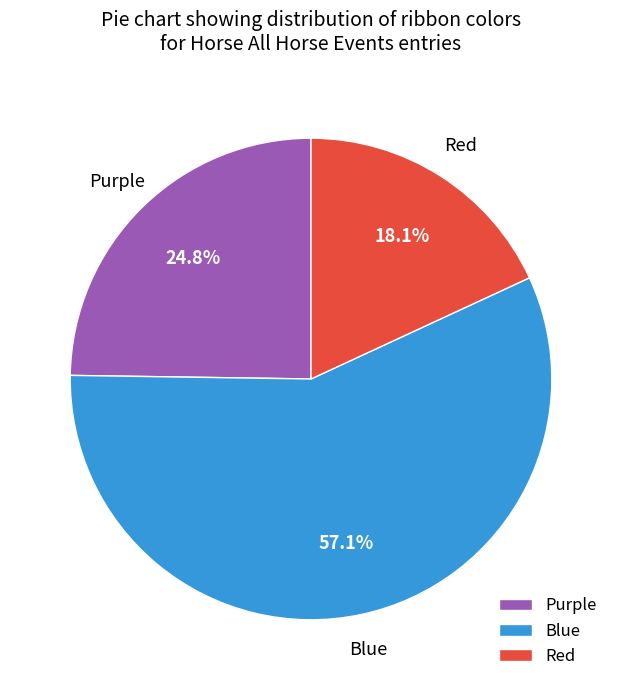

Which has a higher value, Blue or Red?

Blue